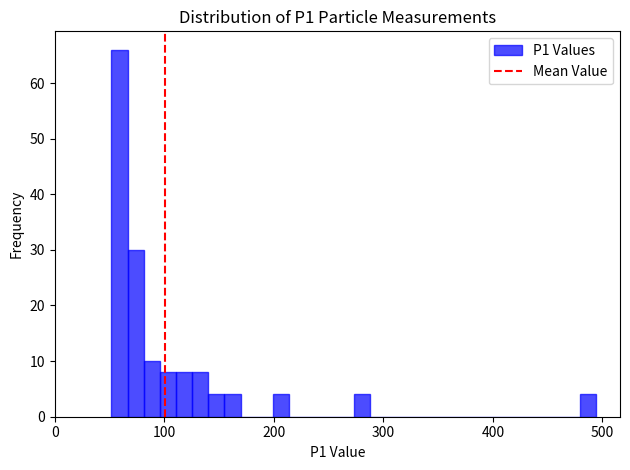

Read against the x-axis, roughly where is the centre of the tallest bar?

60